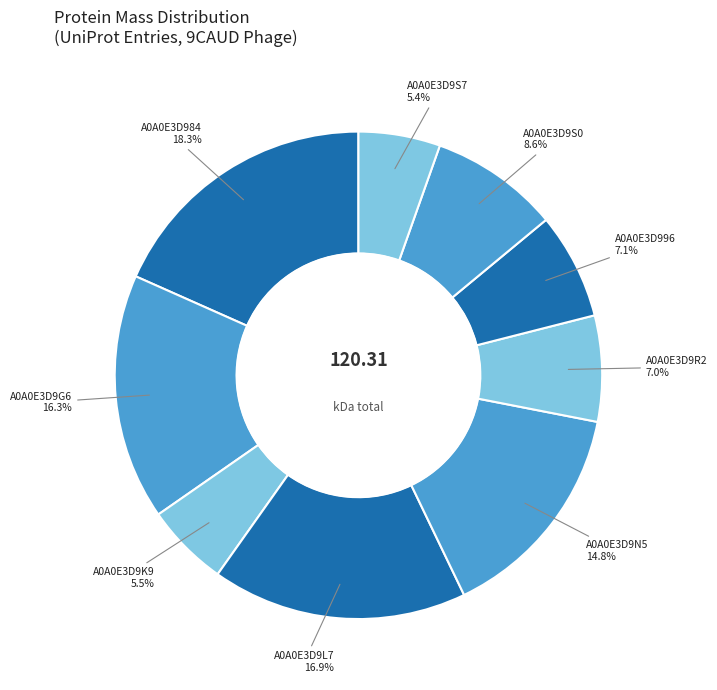

To the nearest percent, what is the combined percentage of A0A0E3D9S0 and A0A0E3D9R2?

16%